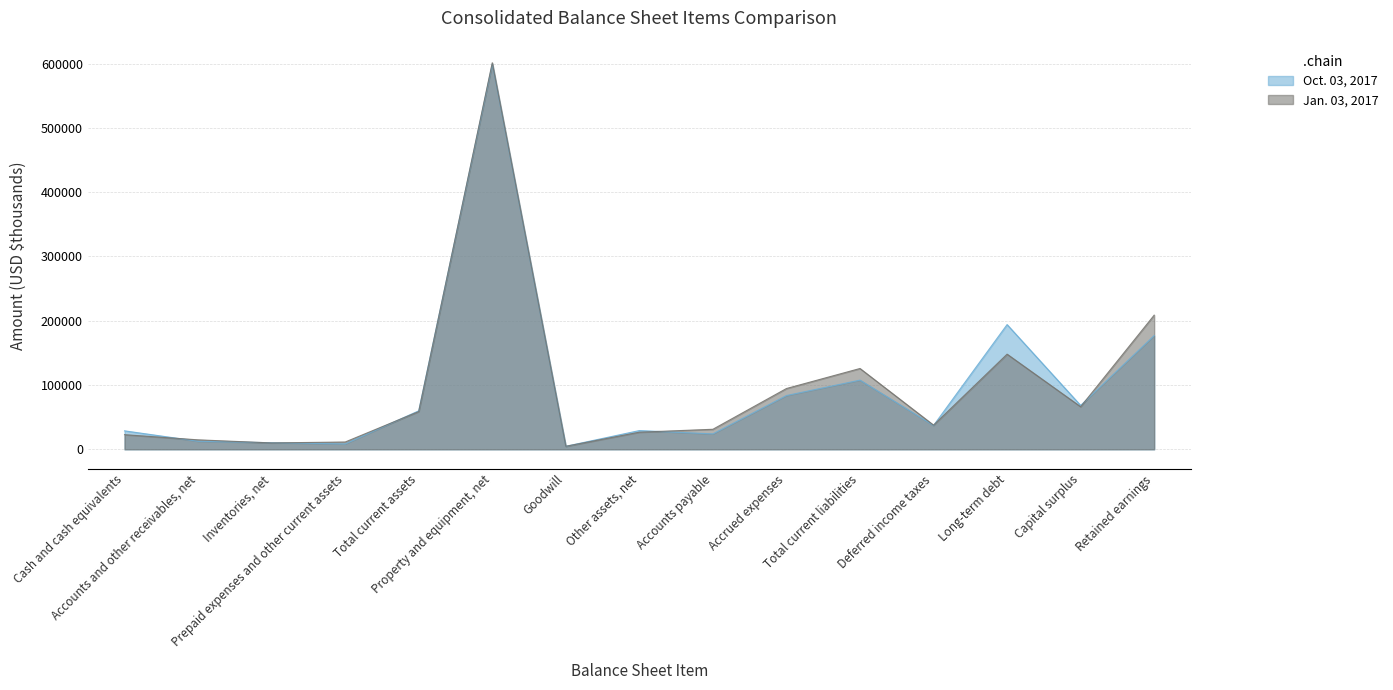

Is the value of Oct. 03, 2017 at Accounts payable greater than the value of Jan. 03, 2017 at Retained earnings?

No